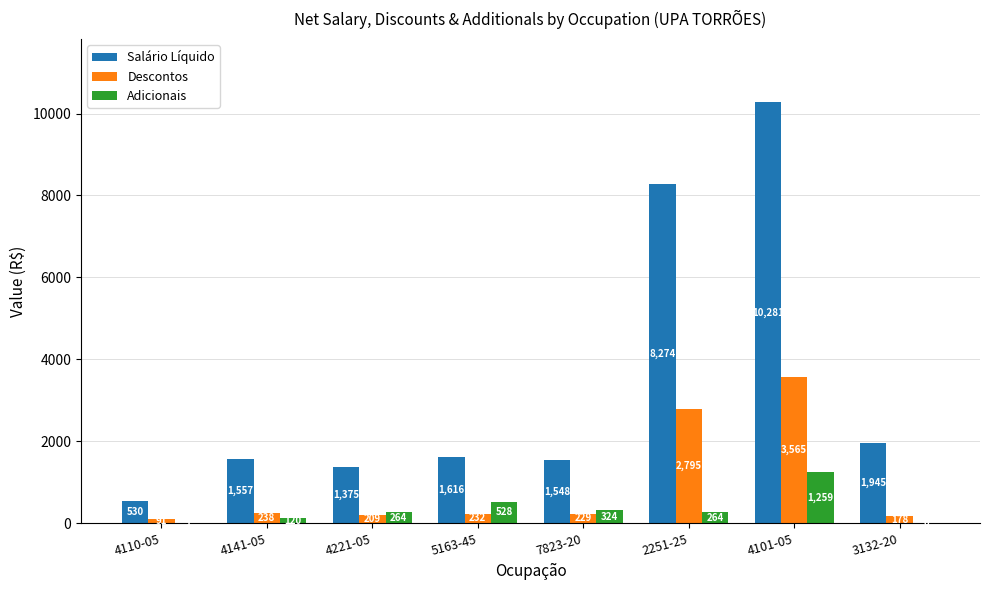

Where is Adicionais nearest to the value 629?

5163-45